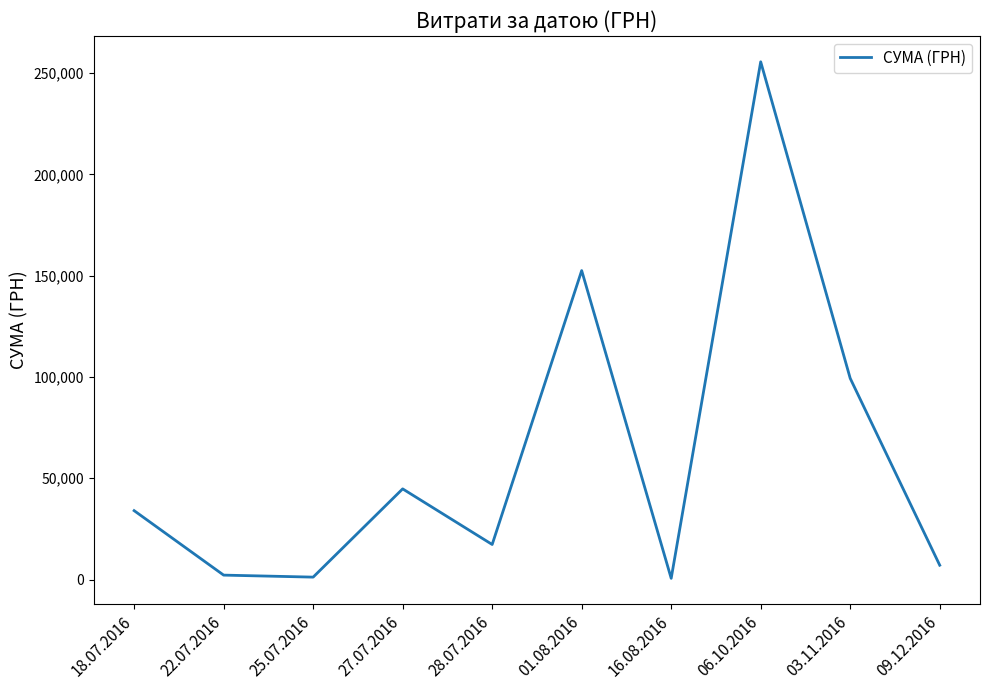

What position from the right is 25.07.2016?

8